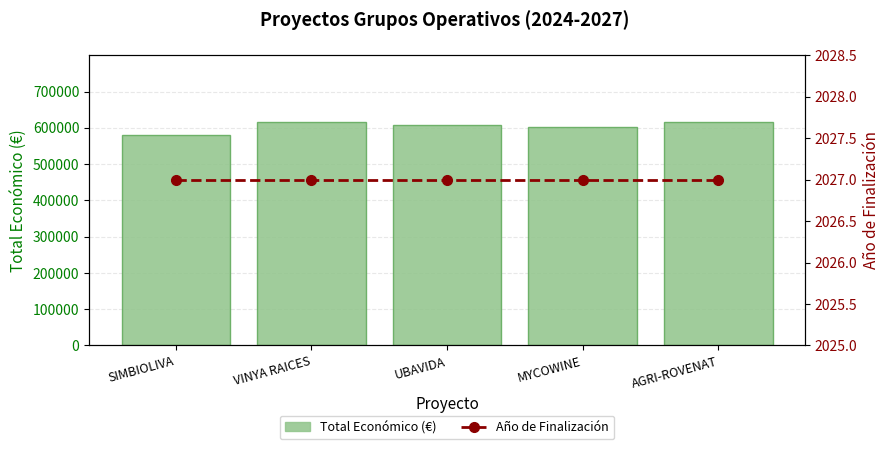

Count the number of categories in the chart.

5